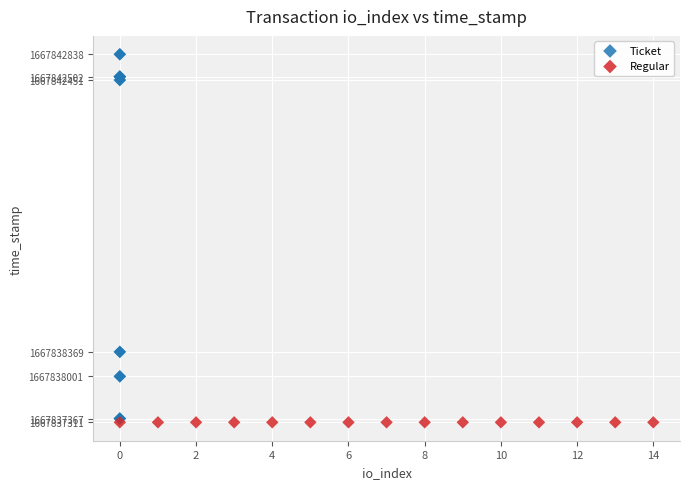

Which series reaches the maximum Y coordinate?

Ticket